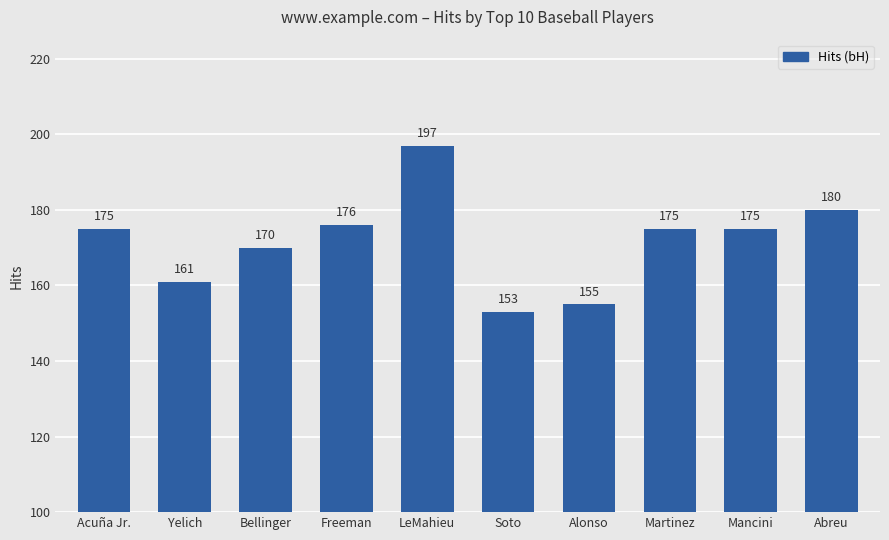

What position from the right is Abreu?

1